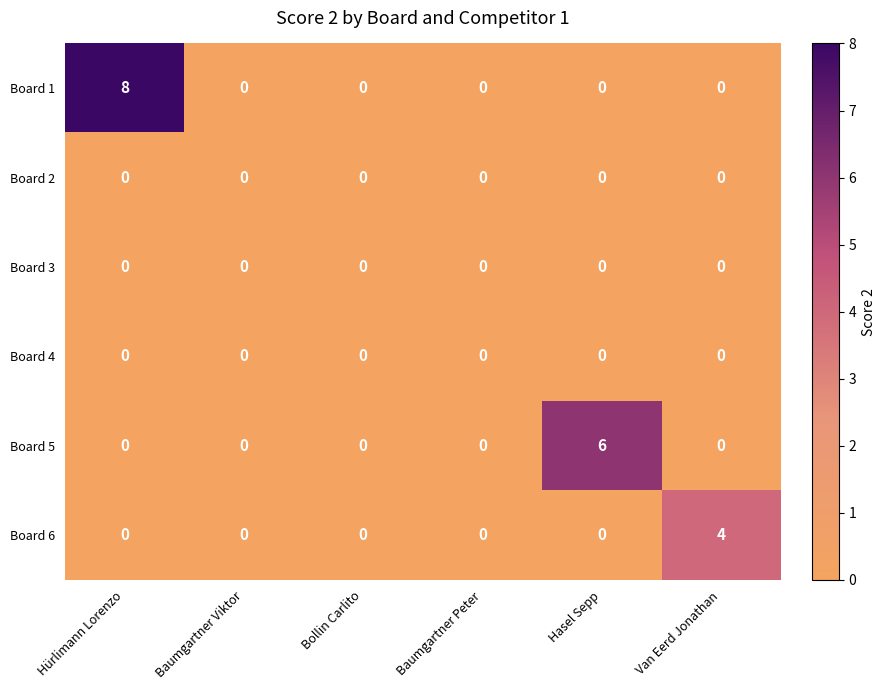

Which category has the highest value across all series?

Hürlimann Lorenzo